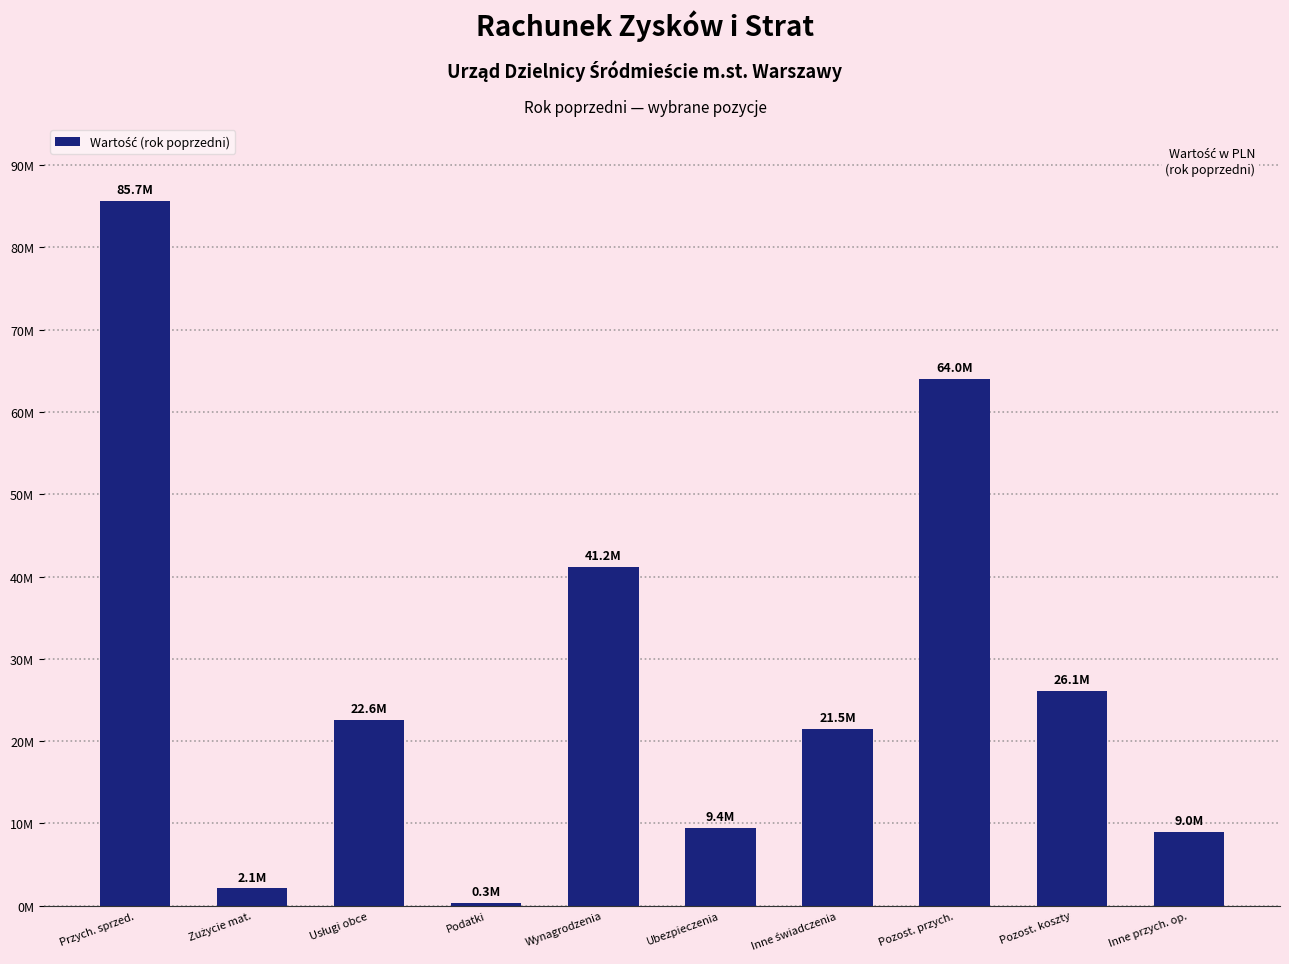

How many bars are there in total?

10